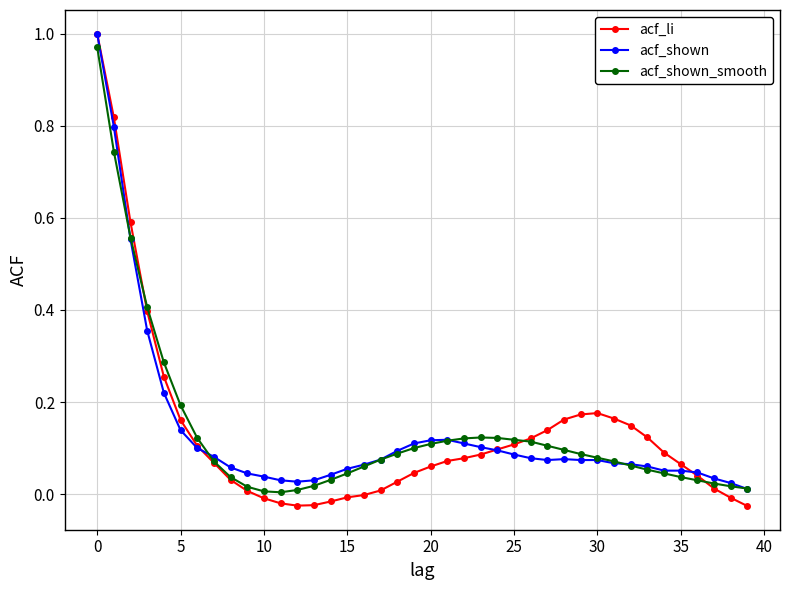

True or false: acf_shown_smooth has more than 0 points higher than both neighbors.

True